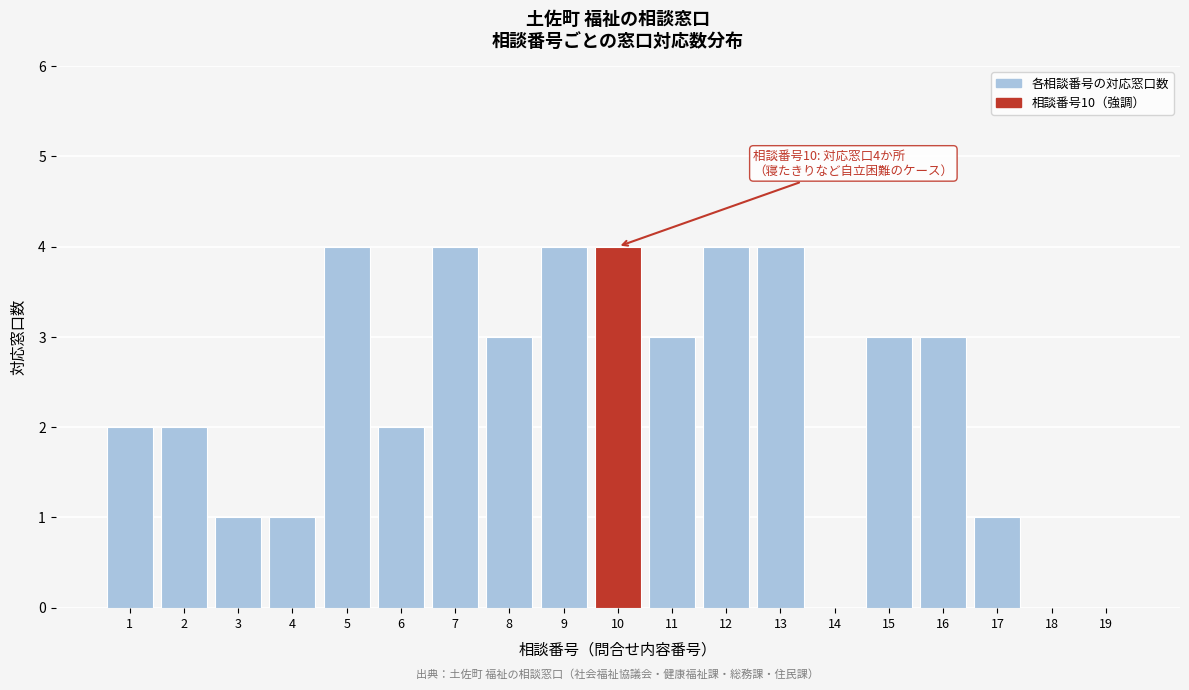

Reading left to right, transcribe all the data shown in this chart.

1=2	2=2	3=1	4=1	5=4	6=2	7=4	8=3	9=4	10=4	11=3	12=4	13=4	14=0	15=3	16=3	17=1	18=0	19=0